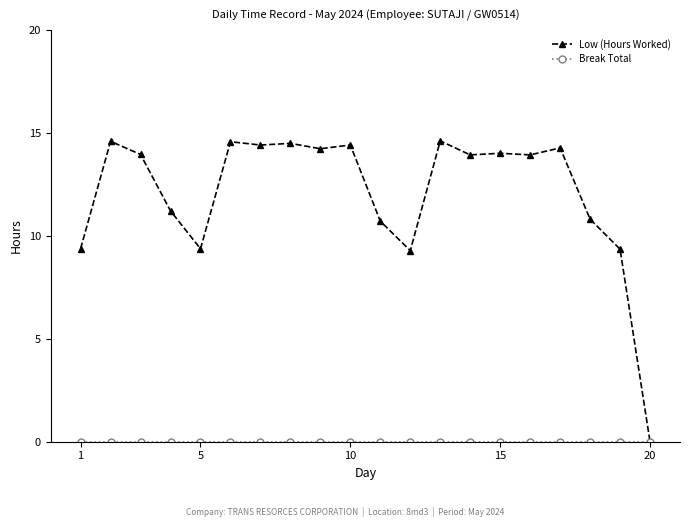

At how many categories does at least one series exceed 13?

12